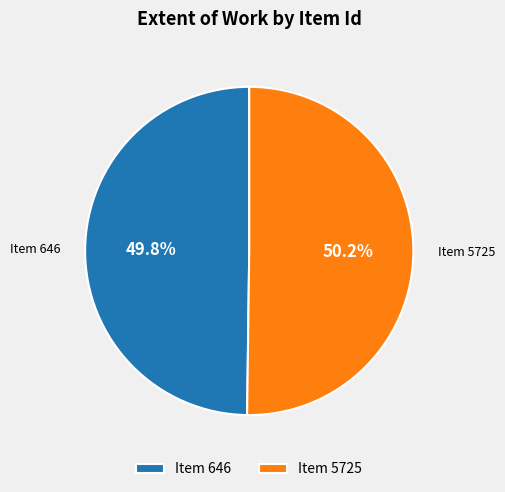

Does any single category account for the majority?

Yes